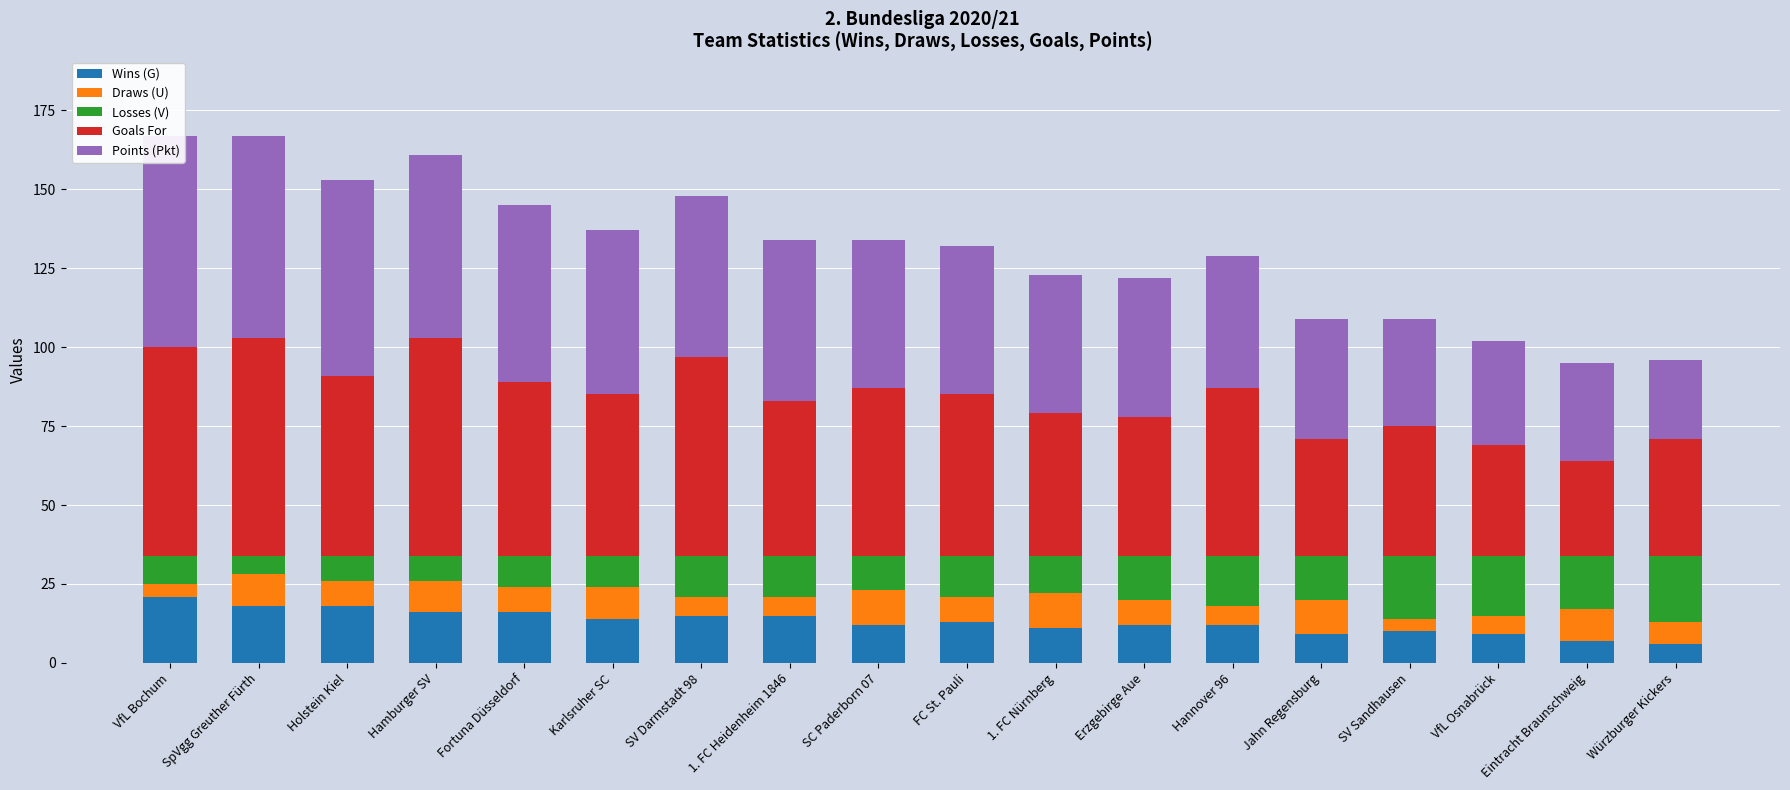

Reading left to right, transcribe all the data shown in this chart.

Wins (G): 21	18	18	16	16	14	15	15	12	13	11	12	12	9	10	9	7	6
Draws (U): 4	10	8	10	8	10	6	6	11	8	11	8	6	11	4	6	10	7
Losses (V): 9	6	8	8	10	10	13	13	11	13	12	14	16	14	20	19	17	21
Goals For: 66	69	57	69	55	51	63	49	53	51	45	44	53	37	41	35	30	37
Points (Pkt): 67	64	62	58	56	52	51	51	47	47	44	44	42	38	34	33	31	25